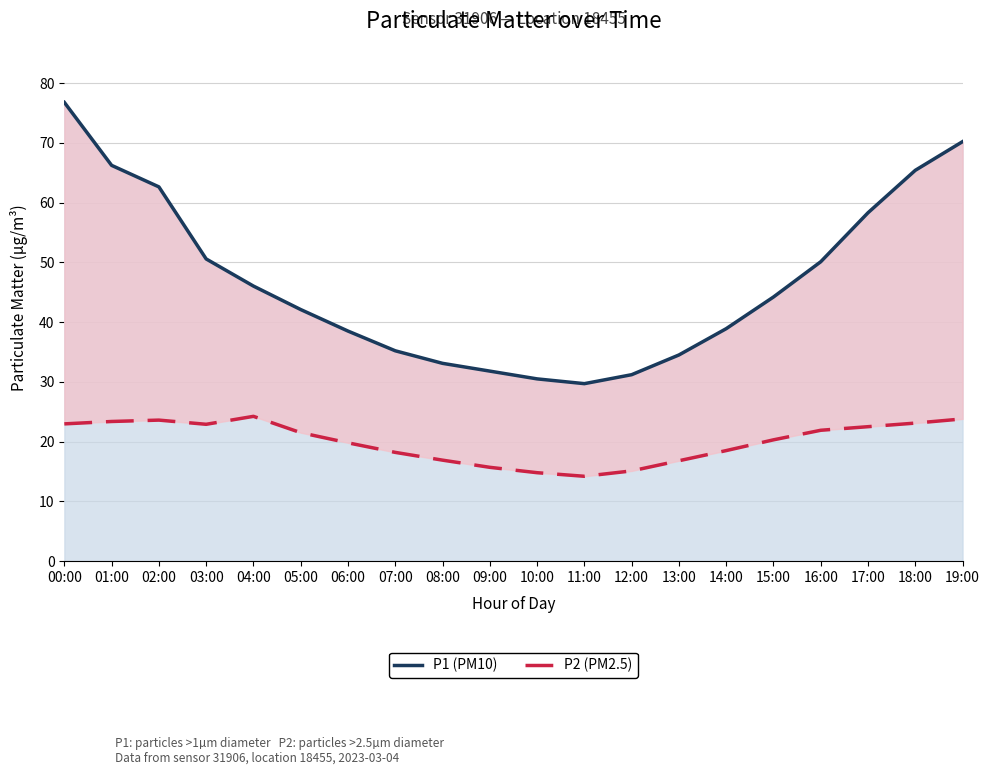

Reading right to left, what are all the values shown in this chart?

P1 (PM10): 70.2	65.4	58.3	50.1	44.2	38.9	34.5	31.2	29.7	30.5	31.8	33.1	35.2	38.5	42.1	46.0	50.6	62.6	66.2	76.8
P2 (PM2.5): 23.8	23.1	22.5	21.9	20.3	18.5	16.8	15.1	14.2	14.8	15.7	16.9	18.2	19.8	21.5	24.2	22.9	23.6	23.4	23.0